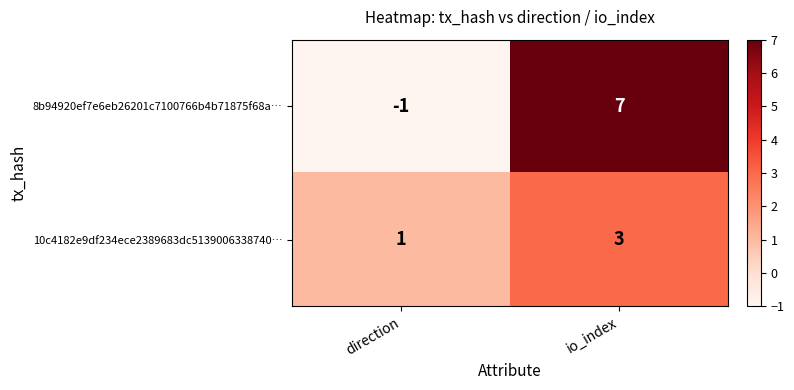

At direction, list the series in order from smallest to largest.

8b94920ef7e6eb26201c7100766b4b71875f68a…, 10c4182e9df234ece2389683dc5139006338740…